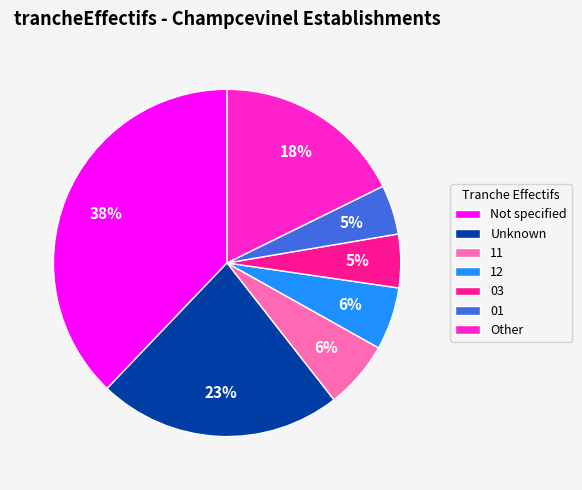

Which has a higher value, 03 or 12?

12